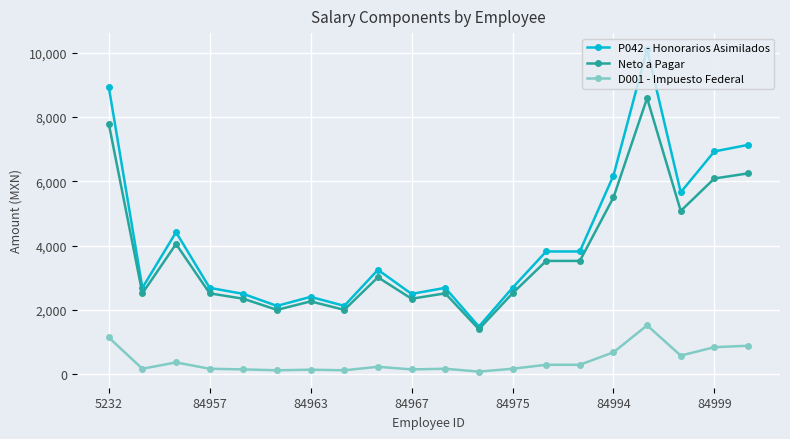

What is the difference between the maximum and minimum values in the P042 - Honorarios Asimilados series?

8629.0